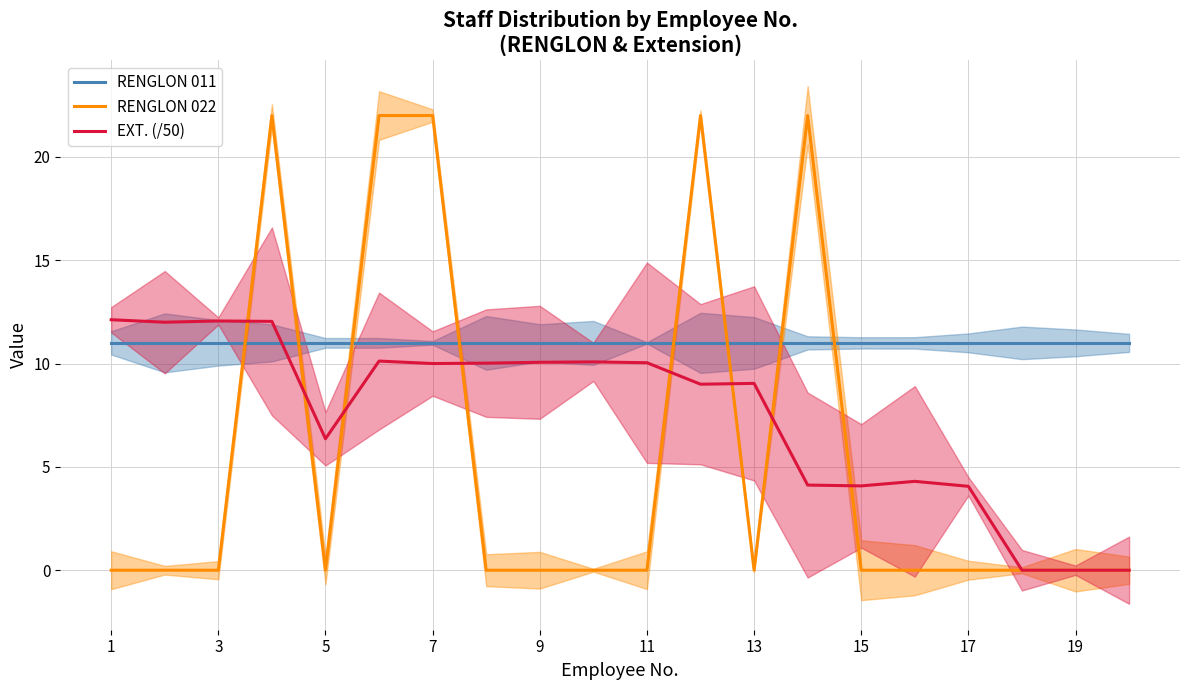

What are all the series names shown in the legend?

RENGLON 011, RENGLON 022, EXT. (/50)